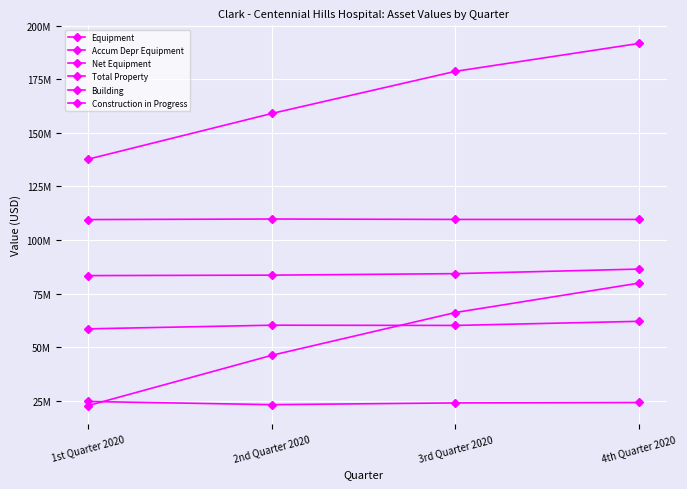

Does the chart have visible grid lines?

Yes